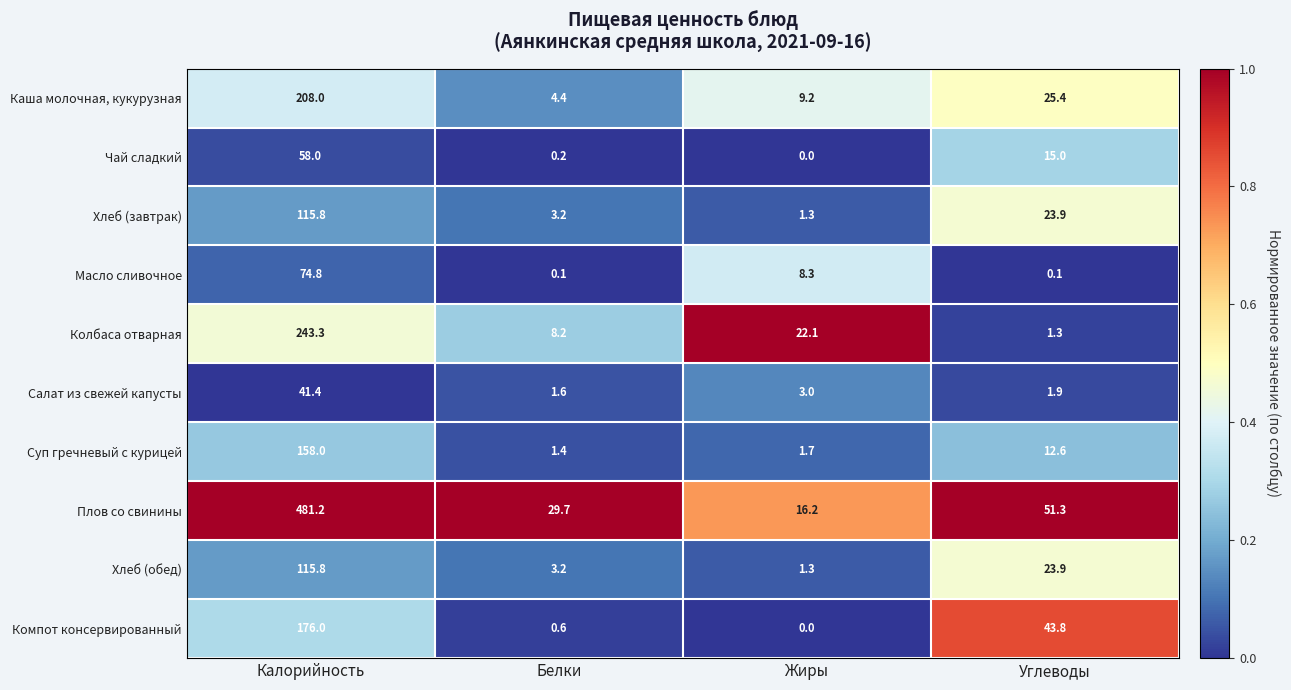

The value of Компот консервированный at Углеводы is 27.4. True or false?

False